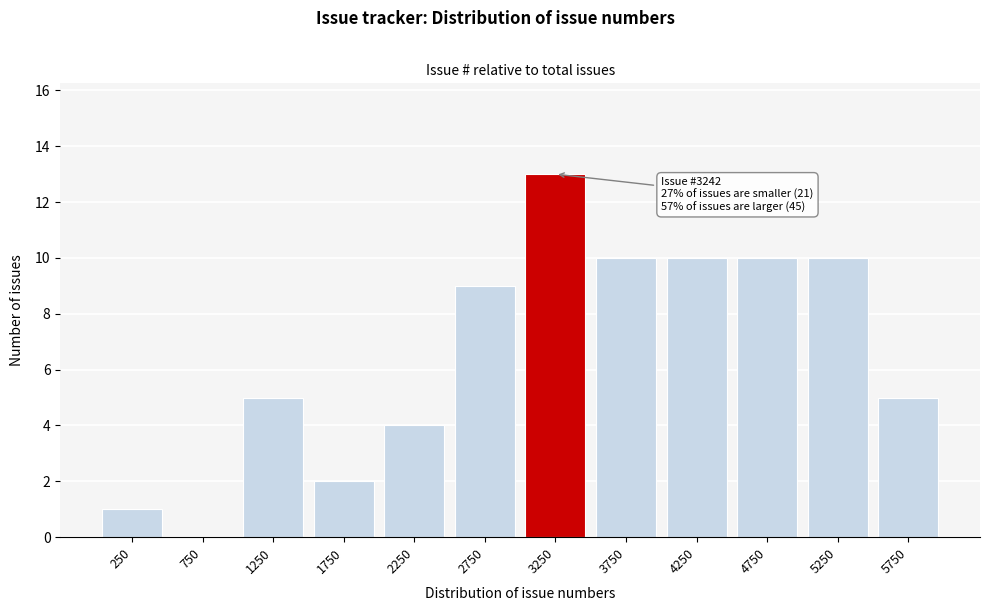

Reading left to right, what are all the values shown in this chart?

250=1	750=0	1250=5	1750=2	2250=4	2750=9	3250=13	3750=10	4250=10	4750=10	5250=10	5750=5